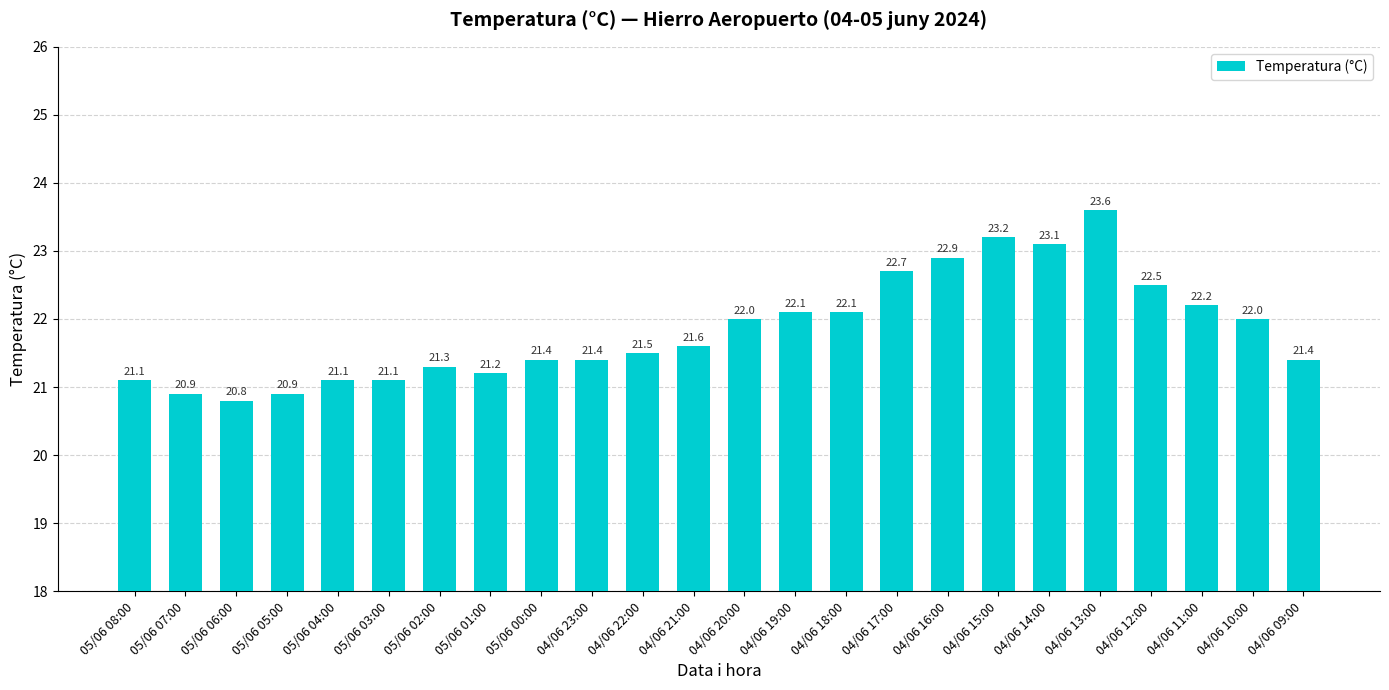

What is the smallest value displayed?

20.8